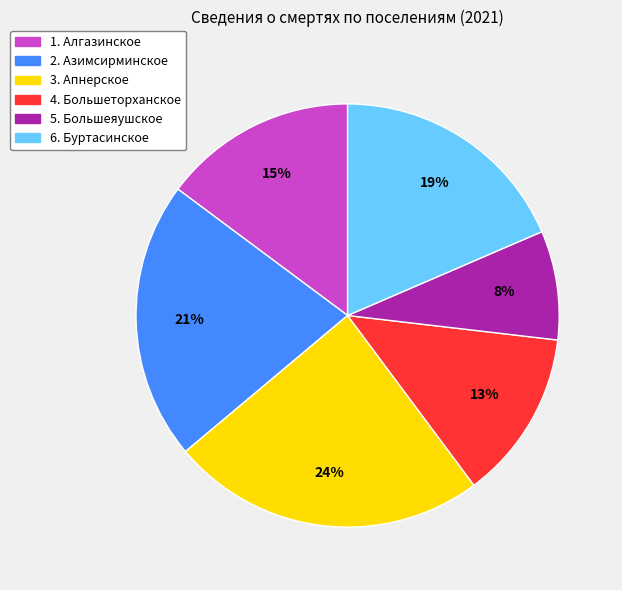

Which category has the smallest portion of the pie?

5. Большеяушское